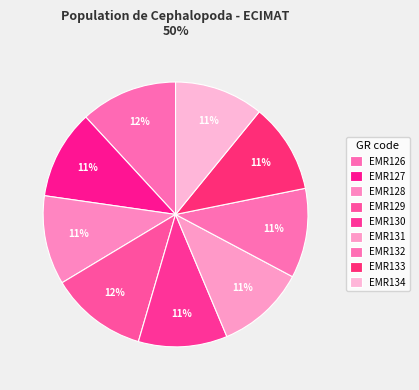

How many slices are in this pie chart?

9